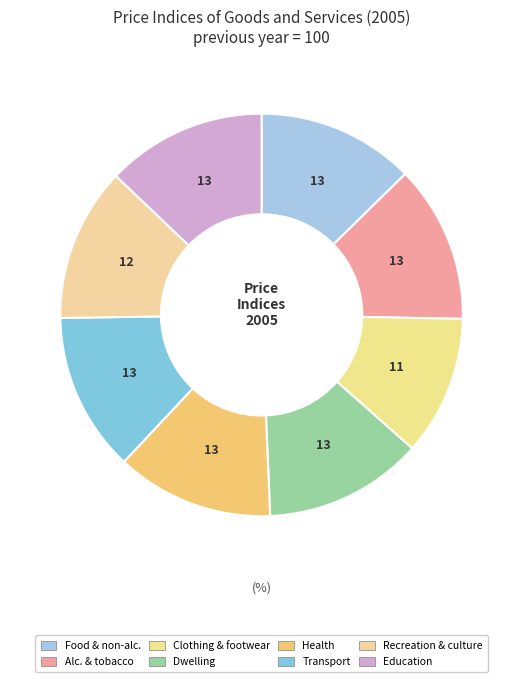

How many segments does this pie chart have?

8